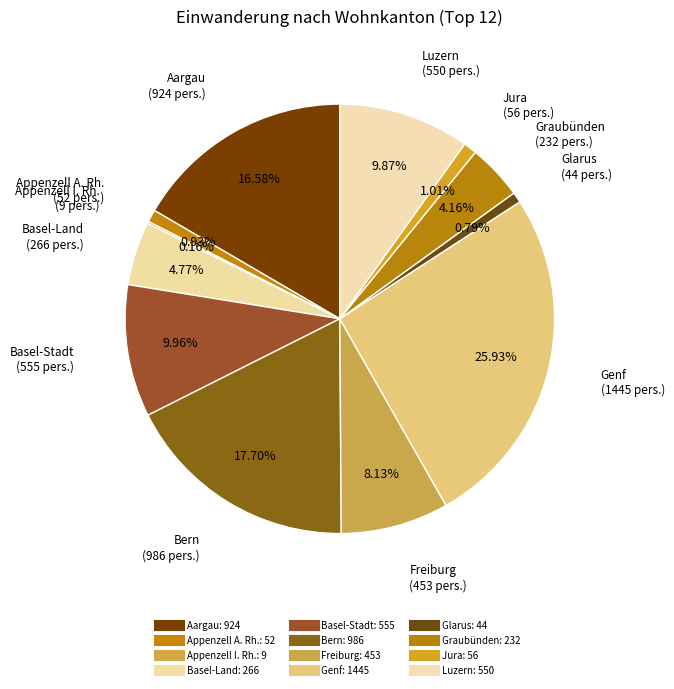

Is Freiburg the majority of the pie?

No